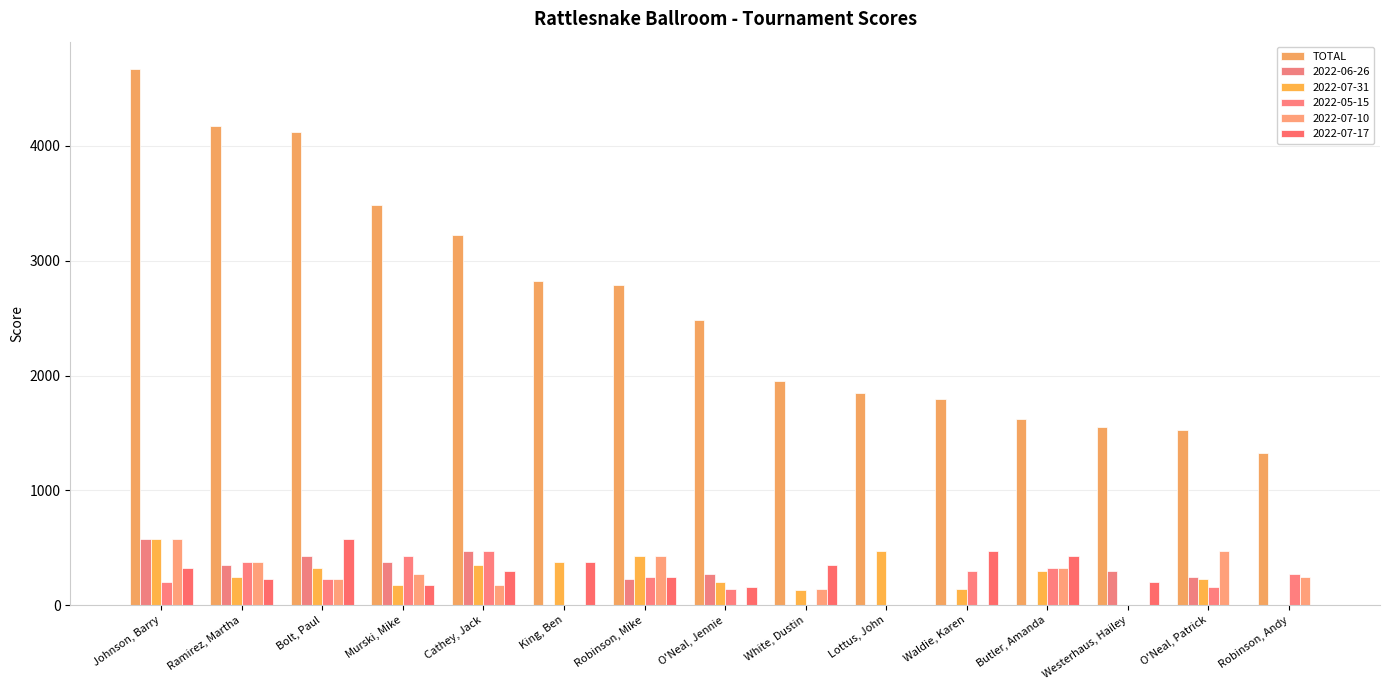

Are the bars grouped side by side (vs. stacked)?

Yes